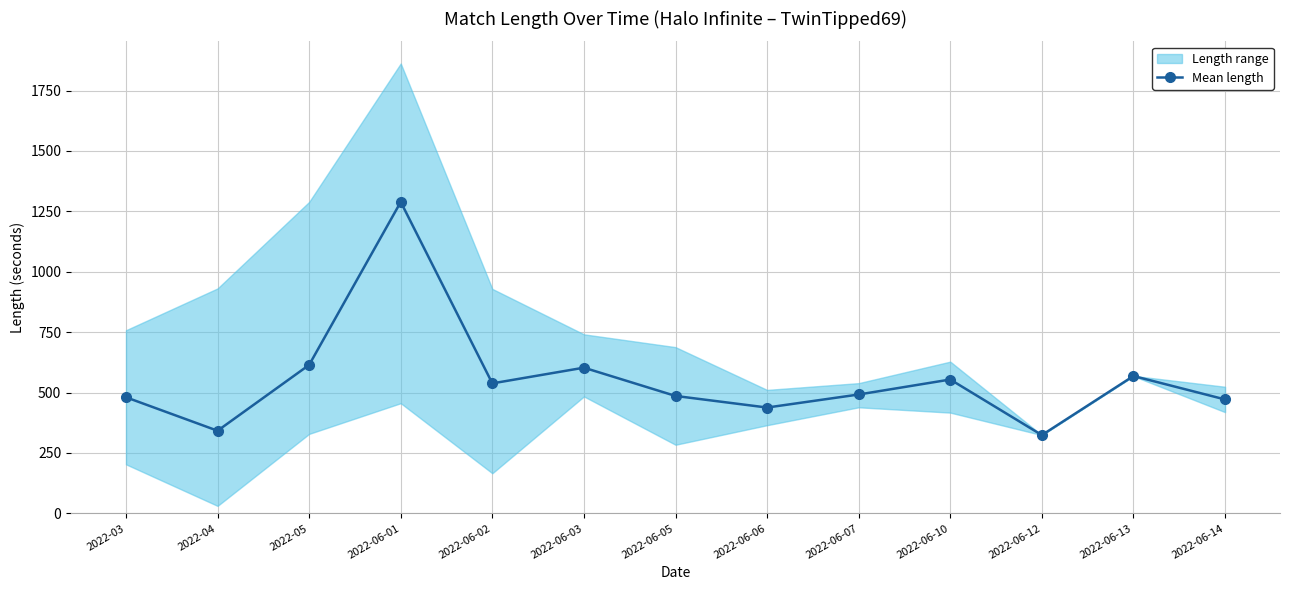

Reading left to right, transcribe all the data shown in this chart.

2022-03=480.5	2022-04=342.0	2022-05=614.5	2022-06-01=1289.0	2022-06-02=538.0	2022-06-03=603.0	2022-06-05=486.0	2022-06-06=438.0	2022-06-07=492.0	2022-06-10=554.0	2022-06-12=324.0	2022-06-13=568.5	2022-06-14=471.5